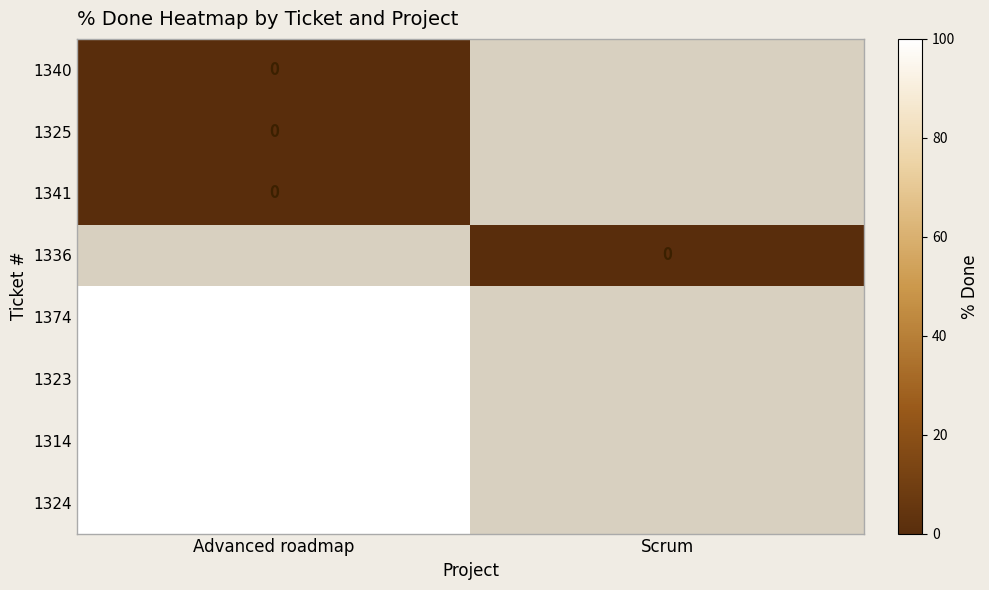

The value of 1323 at Advanced roadmap is 100. True or false?

True